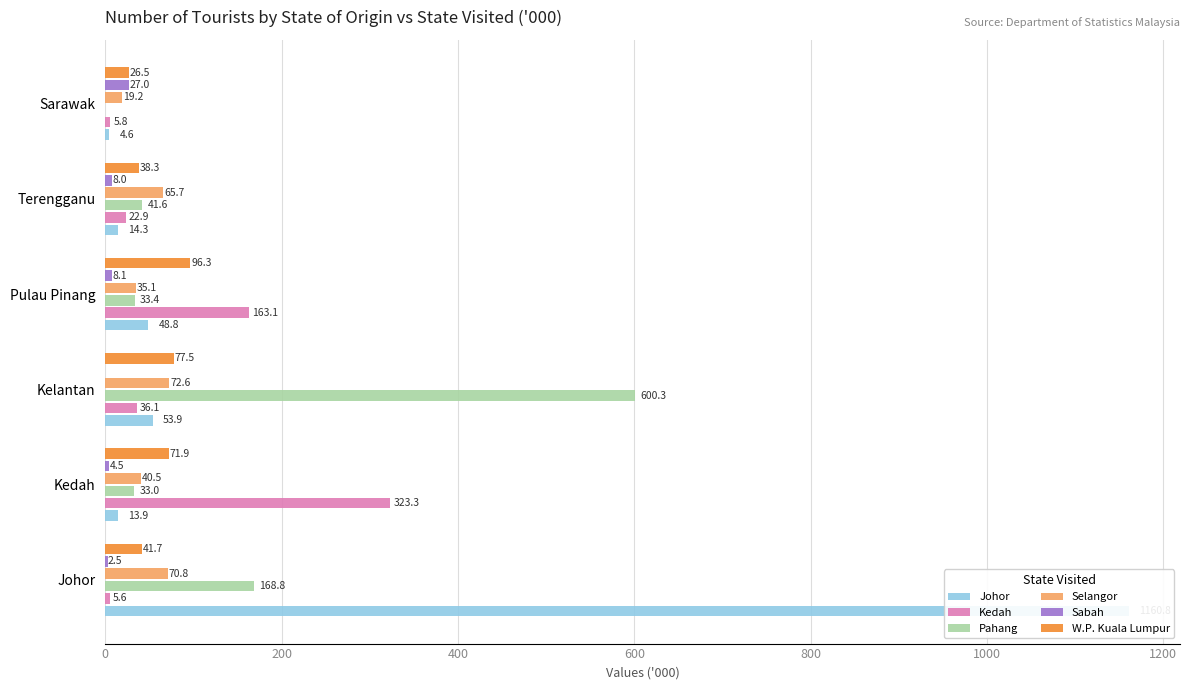

What are all the series names shown in the legend?

Johor, Kedah, Pahang, Selangor, Sabah, W.P. Kuala Lumpur